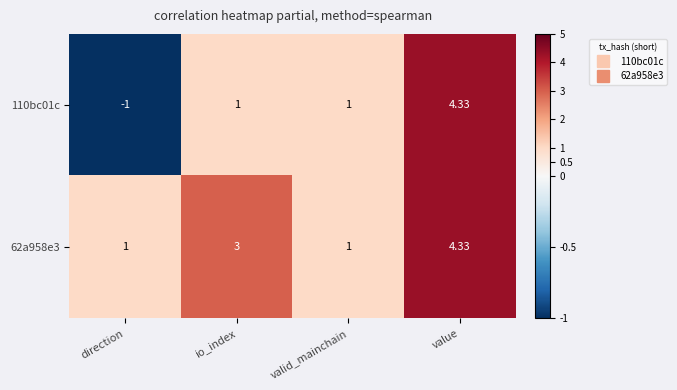

At which label does 110bc01c reach its minimum?

direction